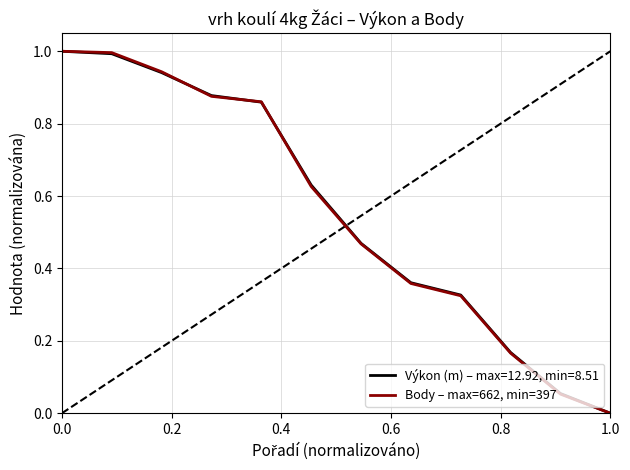

List the series in order of their overall mean, highest first.

Výkon (m) – max=12.92, min=8.51, Body – max=662, min=397